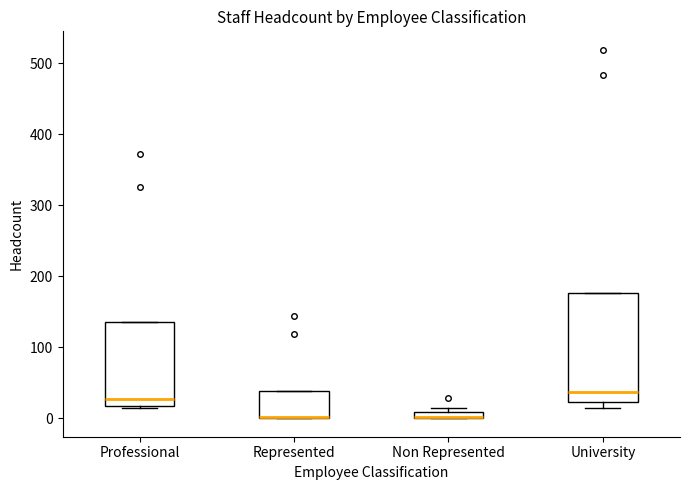

Where is the lower edge of the box for Professional on the y-axis? The values are not printed on the chart, so give them approximately, as read against the axis.

20